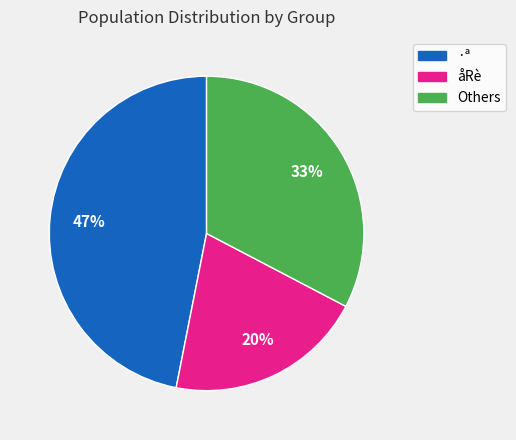

To the nearest percent, what is the average slice percentage?

33%